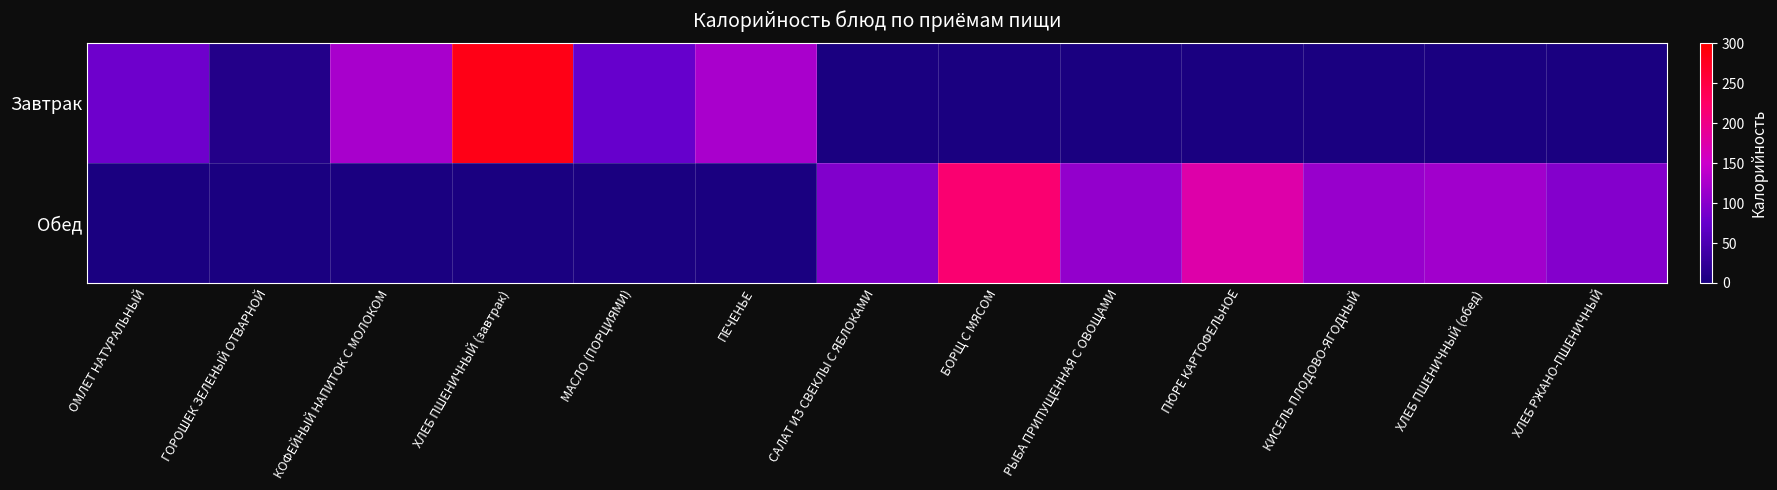

Reading right to left, transcribe all the data shown in this chart.

Завтрак: ХЛЕБ РЖАНО-ПШЕНИЧНЫЙ=0.0	ХЛЕБ ПШЕНИЧНЫЙ (обед)=0.0	КИСЕЛЬ ПЛОДОВО-ЯГОДНЫЙ=0.0	ПЮРЕ КАРТОФЕЛЬНОЕ=0.0	РЫБА ПРИПУЩЕННАЯ С ОВОЩАМИ=0.0	БОРЩ С МЯСОМ=0.0	САЛАТ ИЗ СВЕКЛЫ С ЯБЛОКАМИ=0.0	ПЕЧЕНЬЕ=125.1	МАСЛО (ПОРЦИЯМИ)=75.0	ХЛЕБ ПШЕНИЧНЫЙ (завтрак)=282.6	КОФЕЙНЫЙ НАПИТОК С МОЛОКОМ=123.9	ГОРОШЕК ЗЕЛЕНЫЙ ОТВАРНОЙ=10.0	ОМЛЕТ НАТУРАЛЬНЫЙ=81.6
Обед: ХЛЕБ РЖАНО-ПШЕНИЧНЫЙ=98.3	ХЛЕБ ПШЕНИЧНЫЙ (обед)=118.4	КИСЕЛЬ ПЛОДОВО-ЯГОДНЫЙ=111.7	ПЮРЕ КАРТОФЕЛЬНОЕ=175.3	РЫБА ПРИПУЩЕННАЯ С ОВОЩАМИ=108.4	БОРЩ С МЯСОМ=217.2	САЛАТ ИЗ СВЕКЛЫ С ЯБЛОКАМИ=95.2	ПЕЧЕНЬЕ=0.0	МАСЛО (ПОРЦИЯМИ)=0.0	ХЛЕБ ПШЕНИЧНЫЙ (завтрак)=0.0	КОФЕЙНЫЙ НАПИТОК С МОЛОКОМ=0.0	ГОРОШЕК ЗЕЛЕНЫЙ ОТВАРНОЙ=0.0	ОМЛЕТ НАТУРАЛЬНЫЙ=0.0